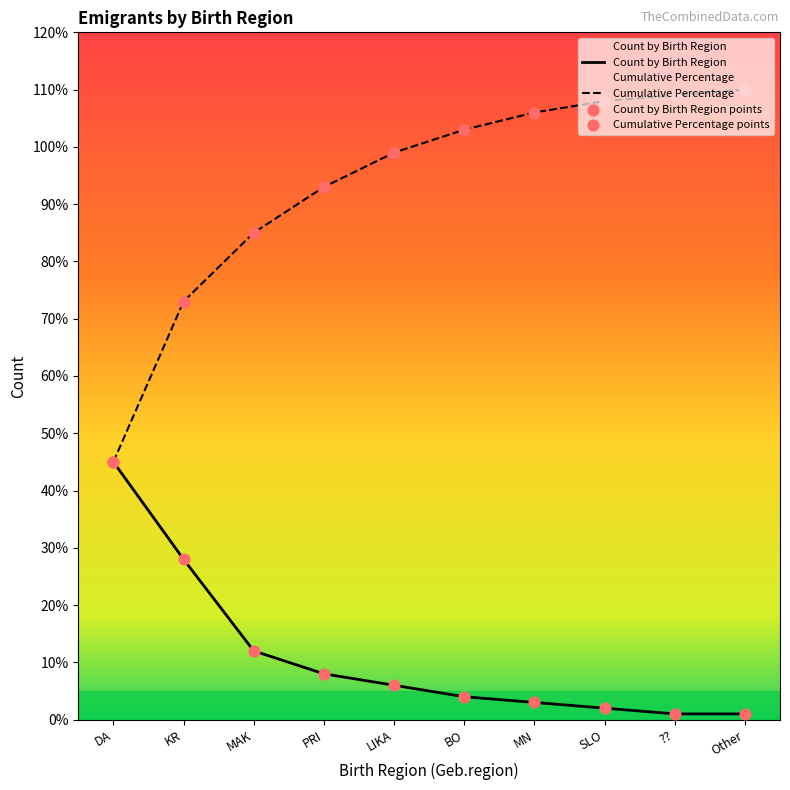

Is the value of Count by Birth Region at SLO greater than the value of Cumulative Percentage at LIKA?

No